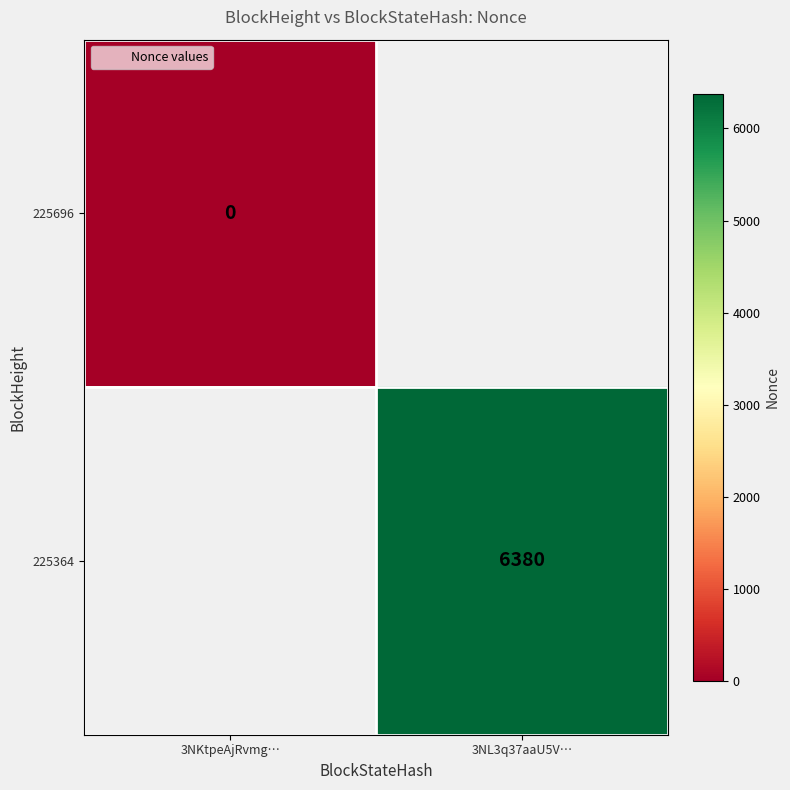

The 225364 series shows 6380 at 3NL3q37aaU5V…. True or false?

True